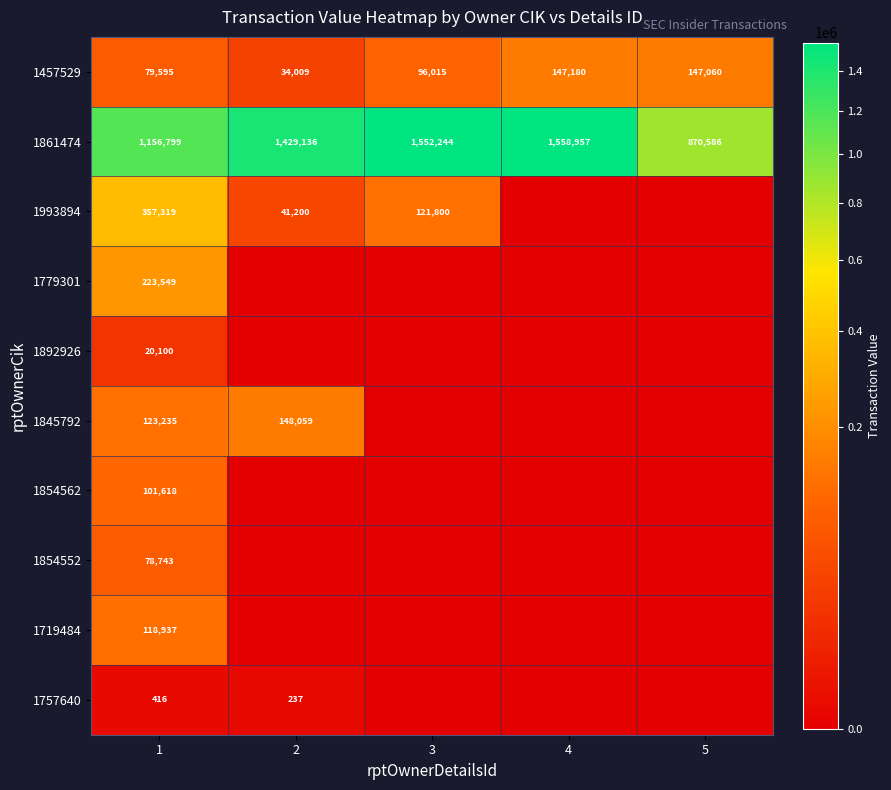

True or false: 1993894 has a value of 16302 at 2.

False